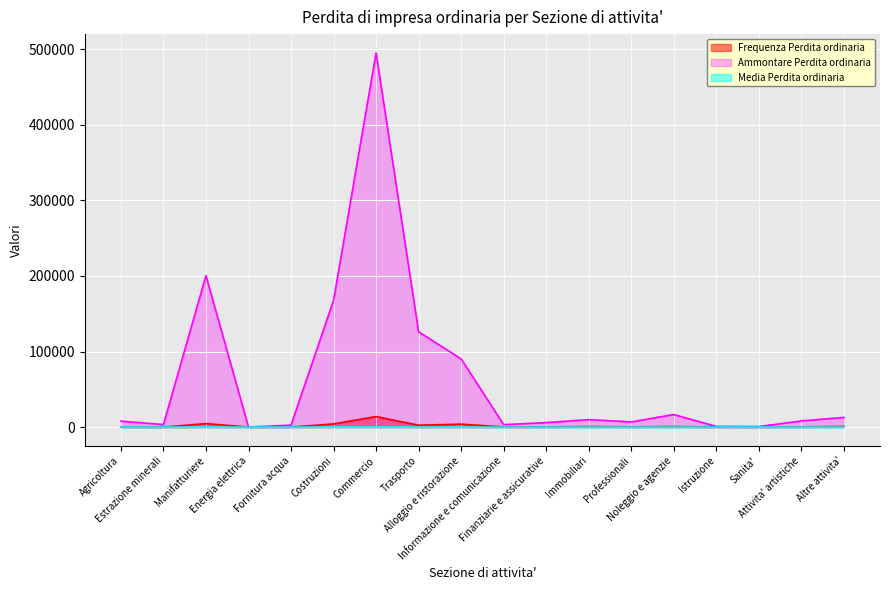

Where does the Media Perdita ordinaria series first go above 23?

Agricoltura